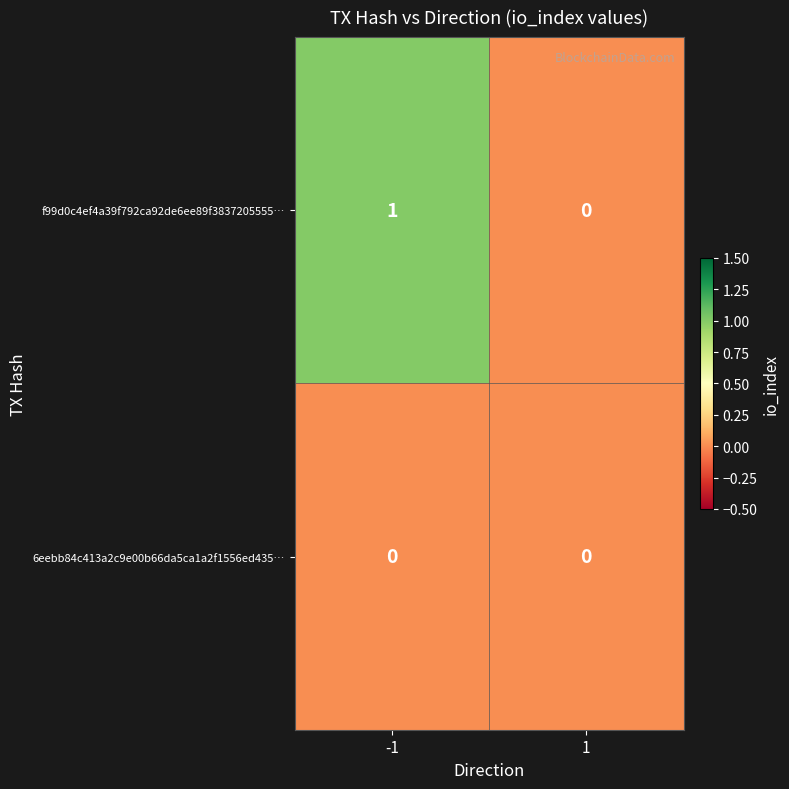

Which series has the widest spread of values?

f99d0c4ef4a39f792ca92de6ee89f3837205555…